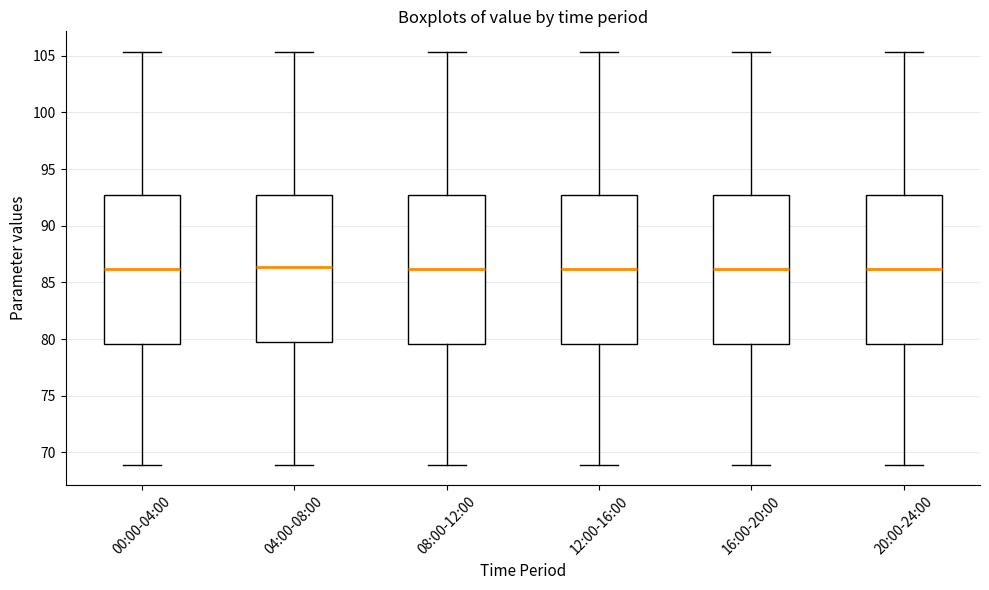

Where does the median line of the box for 16:00-20:00 sit on the y-axis? The values are not printed on the chart, so give them approximately, as read against the axis.

86.0